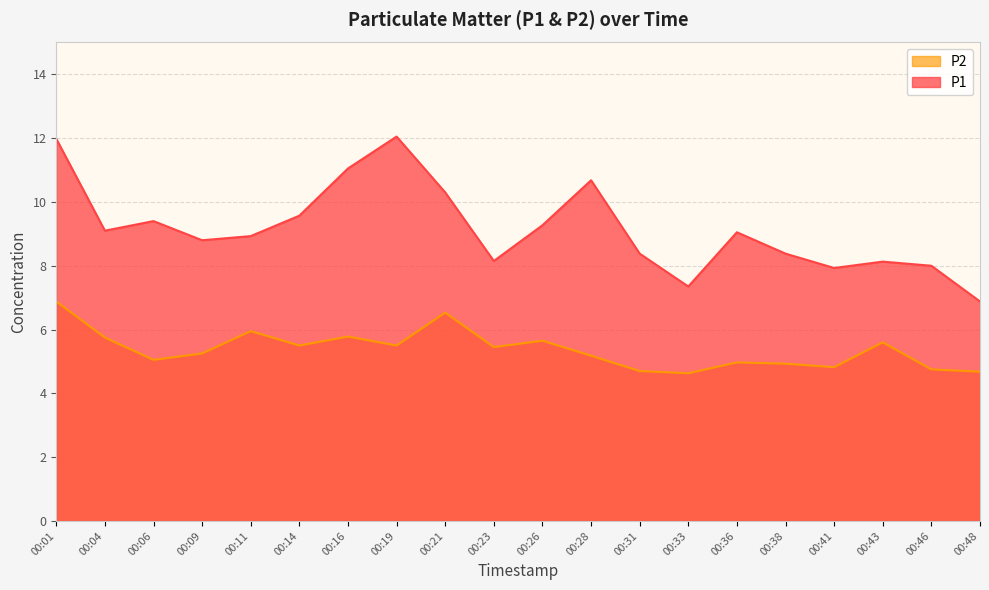

How many lines are shown in the chart?

2